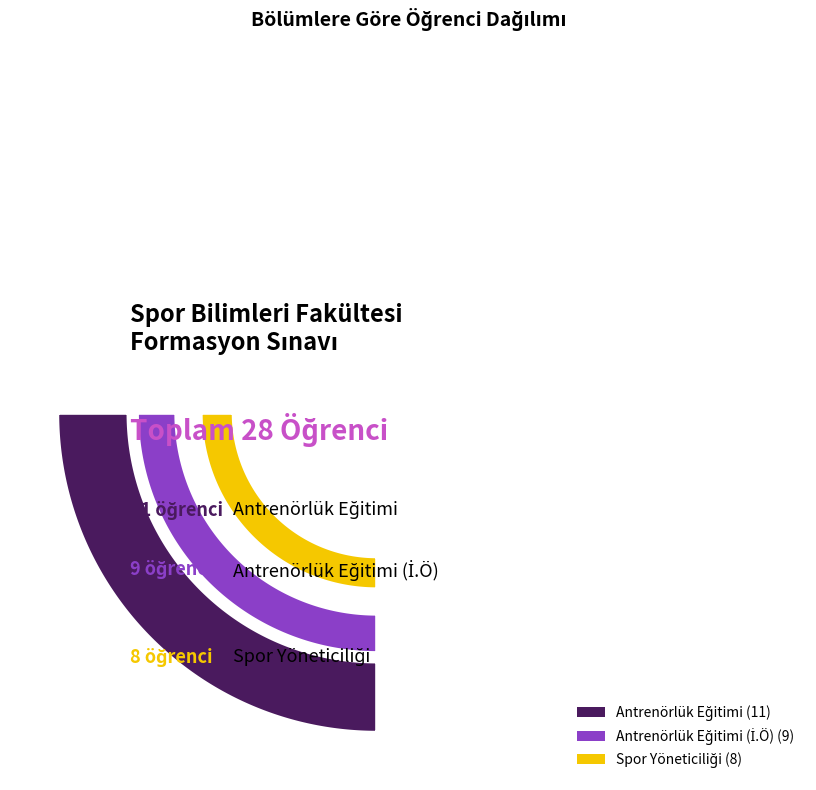

The Antrenörlük Eğitimi (İ.Ö) slice represents 42% of the pie. True or false?

False